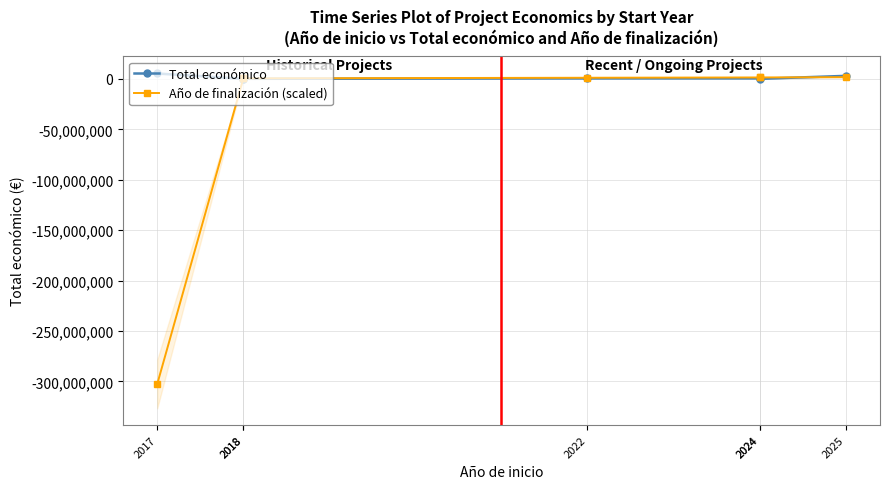

Reading left to right, what are all the values shown in this chart?

Total económico: 2017=5433552	2018=158820	2018=165000	2022=598672	2024=600000	2024=120000	2025=3079962
Año de finalización (scaled): 2017=-302550000	2018=600000	2018=600000	2022=1200000	2024=1500000	2024=1500000	2025=1800000